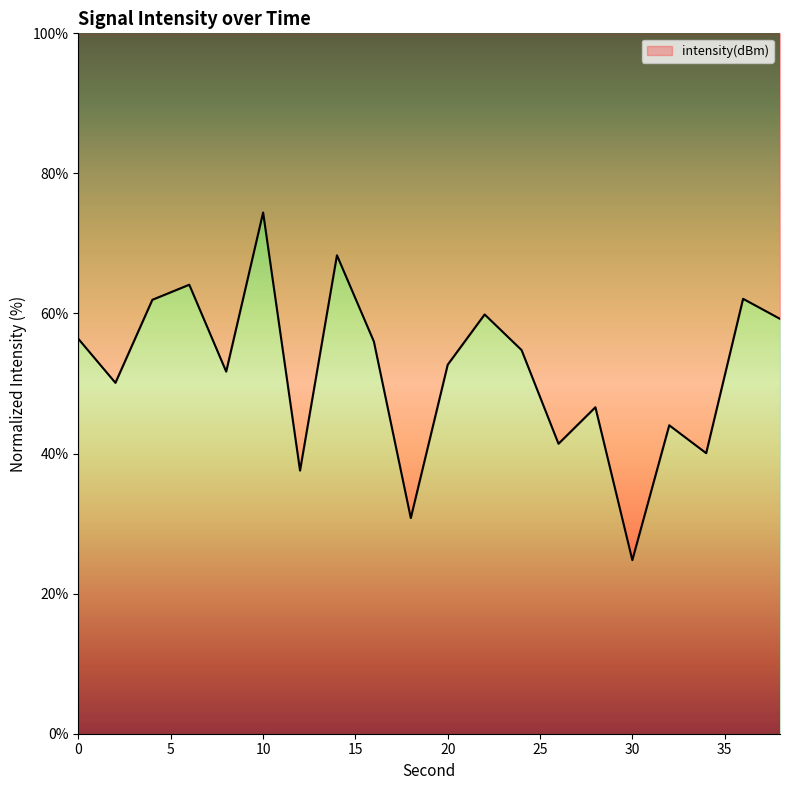

What is the average value?

51.8